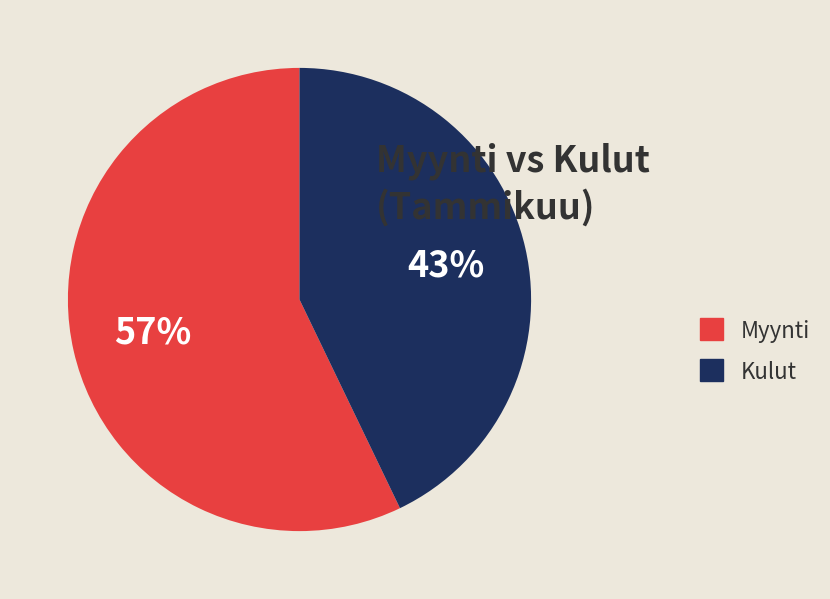

To the nearest percent, what is the difference between the Kulut and Myynti slice percentages?

14%